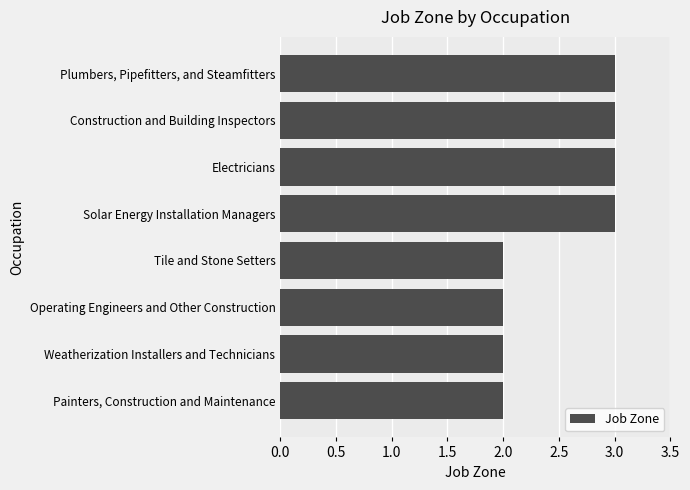

What is the sum of the values at Tile and Stone Setters and Weatherization Installers and Technicians?

4